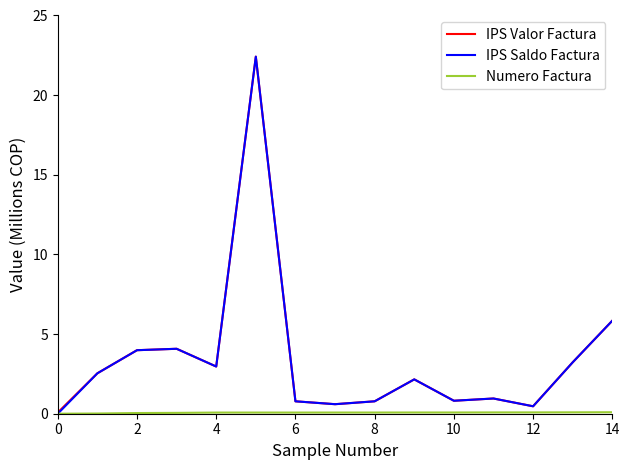

What is the greatest value displayed?

22.4